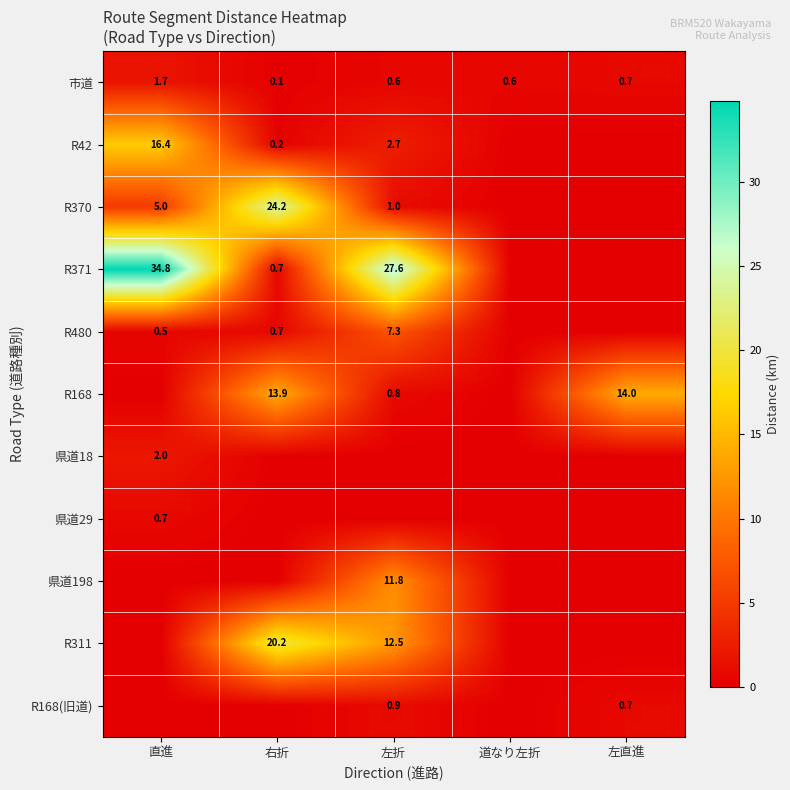

How many distinct data groups are displayed?

11